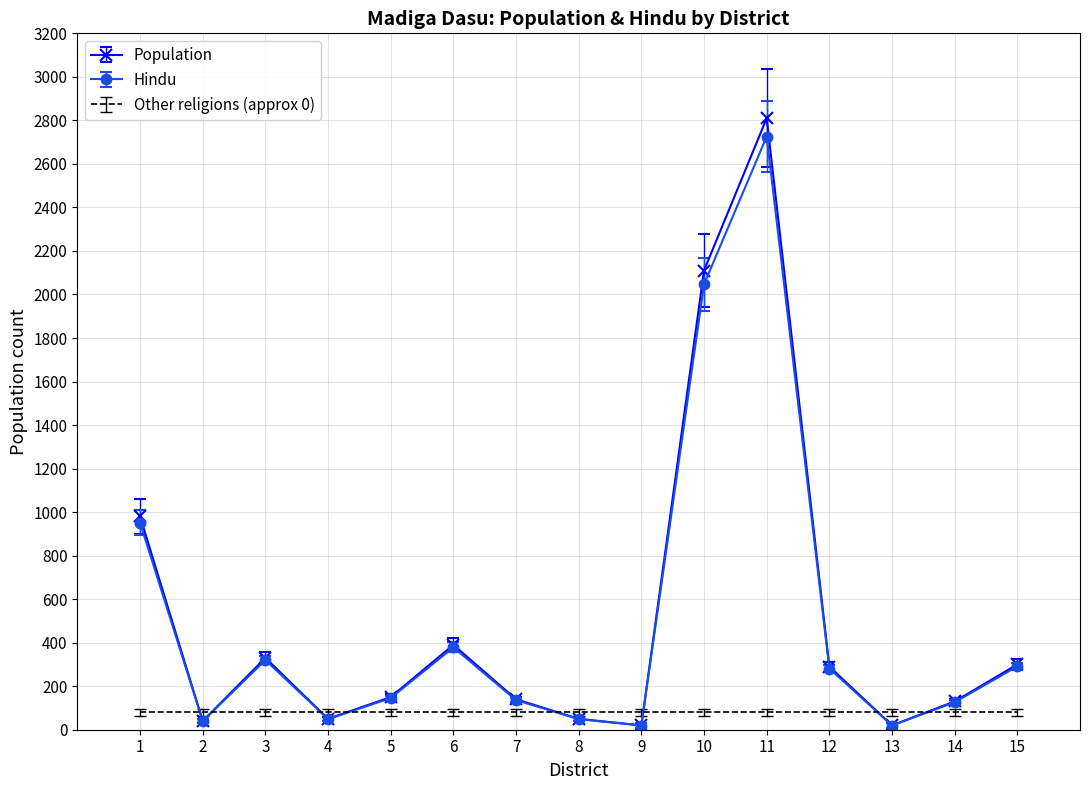

What are all the series names shown in the legend?

Population, Hindu, Other religions (approx 0)